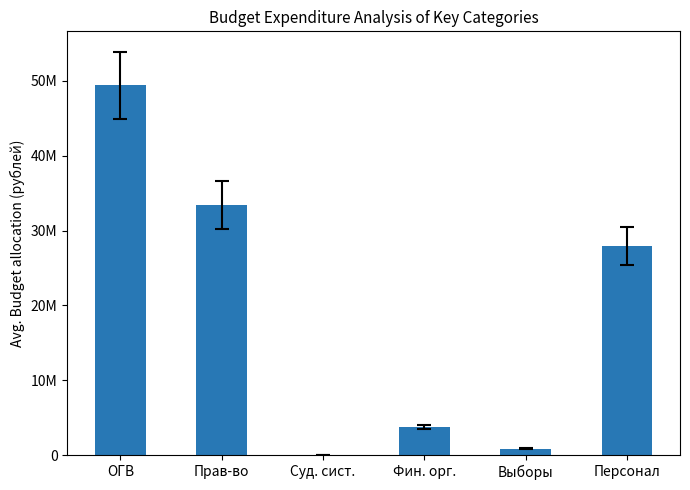

Are the bars horizontal?

No